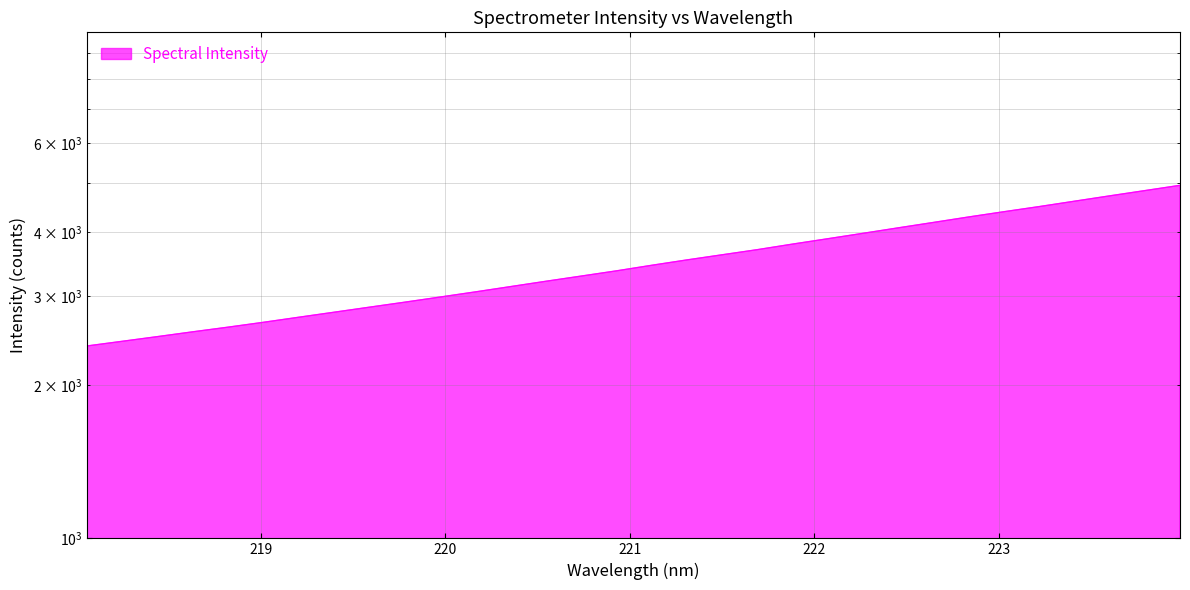

List the labels in order of value, smallest first.

218.0596, 218.2508, 218.442, 218.6332, 218.8244, 219.0156, 219.2067, 219.3979, 219.589, 219.7801, 219.9712, 220.1623, 220.3533, 220.5444, 220.7354, 220.9264, 221.1174, 221.3083, 221.4993, 221.6902, 221.8812, 222.0721, 222.263, 222.4538, 222.6447, 222.8355, 223.0264, 223.2172, 223.408, 223.5987, 223.7895, 223.9802